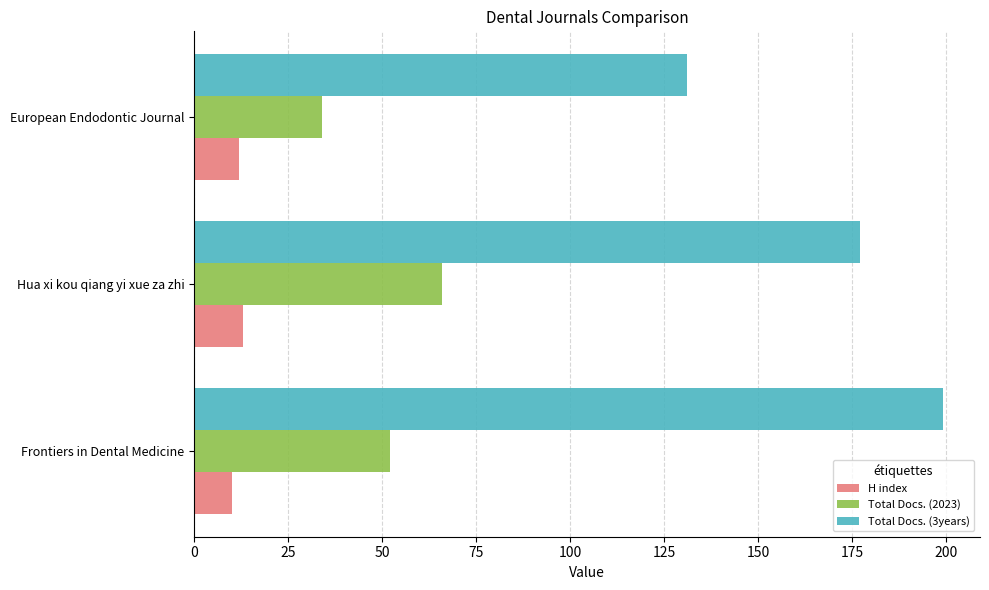

Where is Total Docs. (3years) nearest to the value 165?

Hua xi kou qiang yi xue za zhi